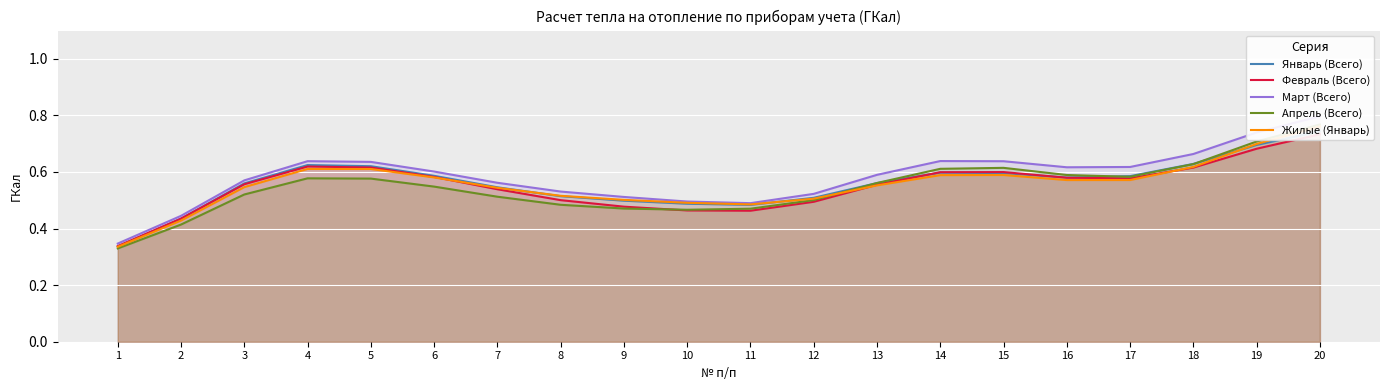

Reading left to right, transcribe all the data shown in this chart.

Январь (Всего): 1=0.3	2=0.4	3=0.6	4=0.6	5=0.6	6=0.6	7=0.5	8=0.5	9=0.5	10=0.5	11=0.5	12=0.5	13=0.6	14=0.6	15=0.6	16=0.6	17=0.6	18=0.6	19=0.7	20=0.7
Февраль (Всего): 1=0.3	2=0.4	3=0.6	4=0.6	5=0.6	6=0.6	7=0.5	8=0.5	9=0.5	10=0.5	11=0.5	12=0.5	13=0.6	14=0.6	15=0.6	16=0.6	17=0.6	18=0.6	19=0.7	20=0.7
Март (Всего): 1=0.3	2=0.4	3=0.6	4=0.6	5=0.6	6=0.6	7=0.6	8=0.5	9=0.5	10=0.5	11=0.5	12=0.5	13=0.6	14=0.6	15=0.6	16=0.6	17=0.6	18=0.7	19=0.7	20=0.8
Апрель (Всего): 1=0.3	2=0.4	3=0.5	4=0.6	5=0.6	6=0.5	7=0.5	8=0.5	9=0.5	10=0.5	11=0.5	12=0.5	13=0.6	14=0.6	15=0.6	16=0.6	17=0.6	18=0.6	19=0.7	20=0.8
Жилые (Январь): 1=0.3	2=0.4	3=0.5	4=0.6	5=0.6	6=0.6	7=0.5	8=0.5	9=0.5	10=0.5	11=0.5	12=0.5	13=0.6	14=0.6	15=0.6	16=0.6	17=0.6	18=0.6	19=0.7	20=0.8